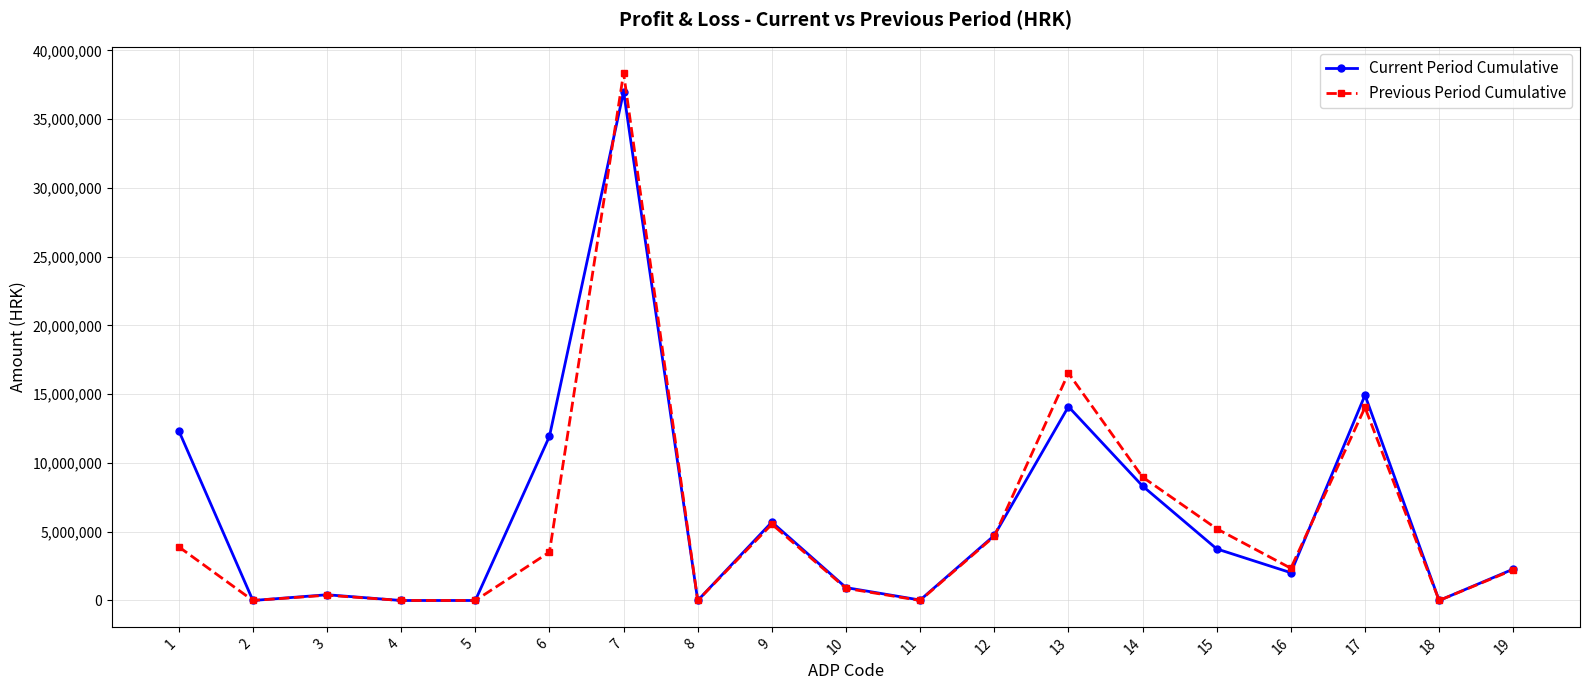

At which category is the sum across all series the highest?

7